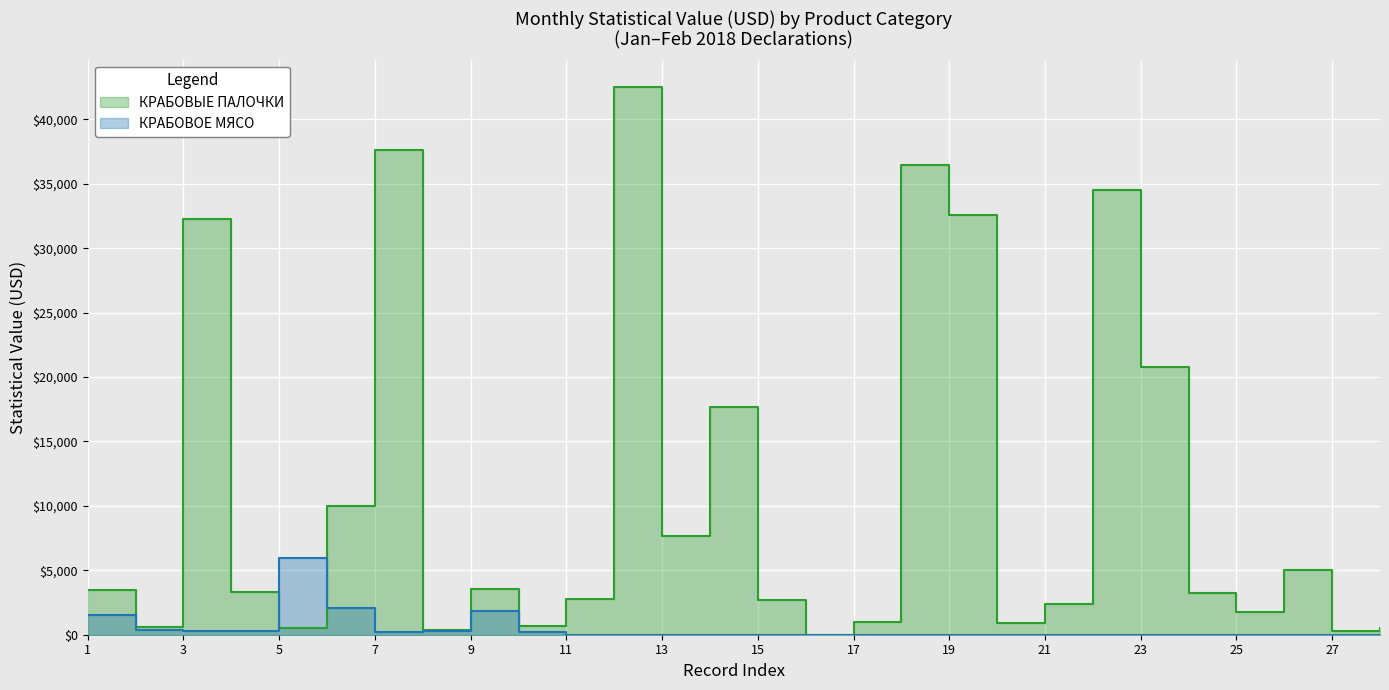

How many interior local valleys does the КРАБОВОЕ МЯСО series have?

2